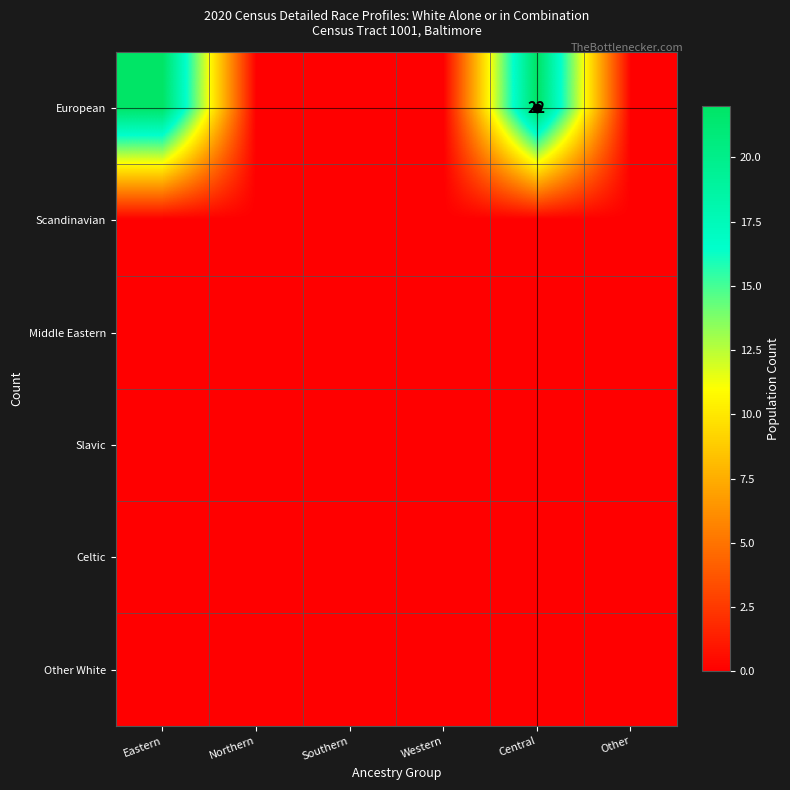

At which category is the sum across all series the highest?

Eastern